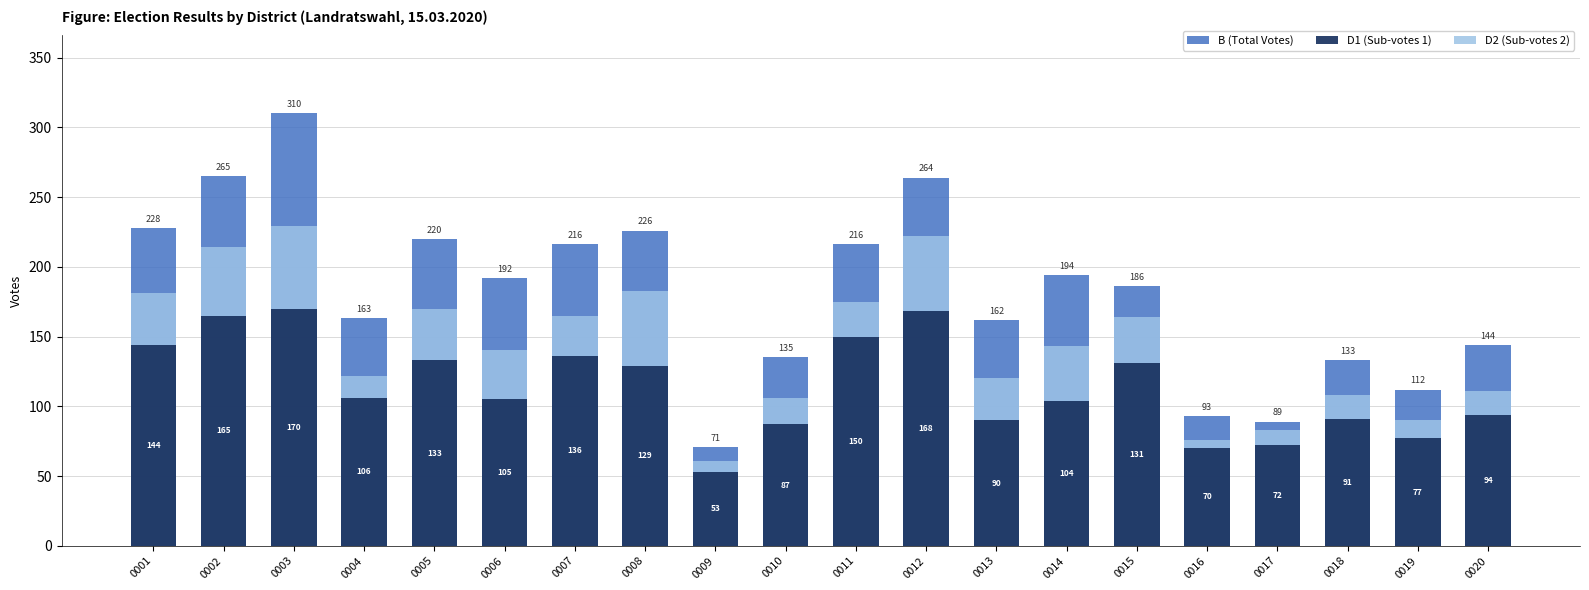

What is the greatest value displayed?

310